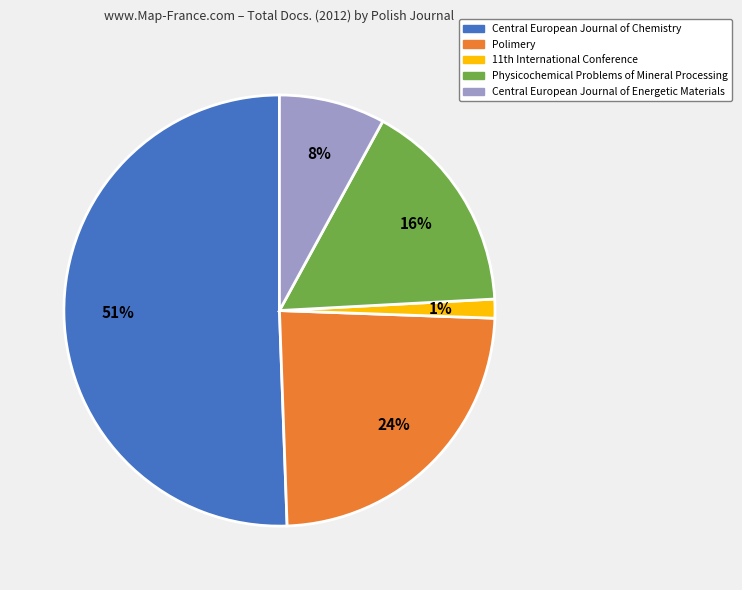

Which slice represents more than half of the pie?

Central European Journal of Chemistry